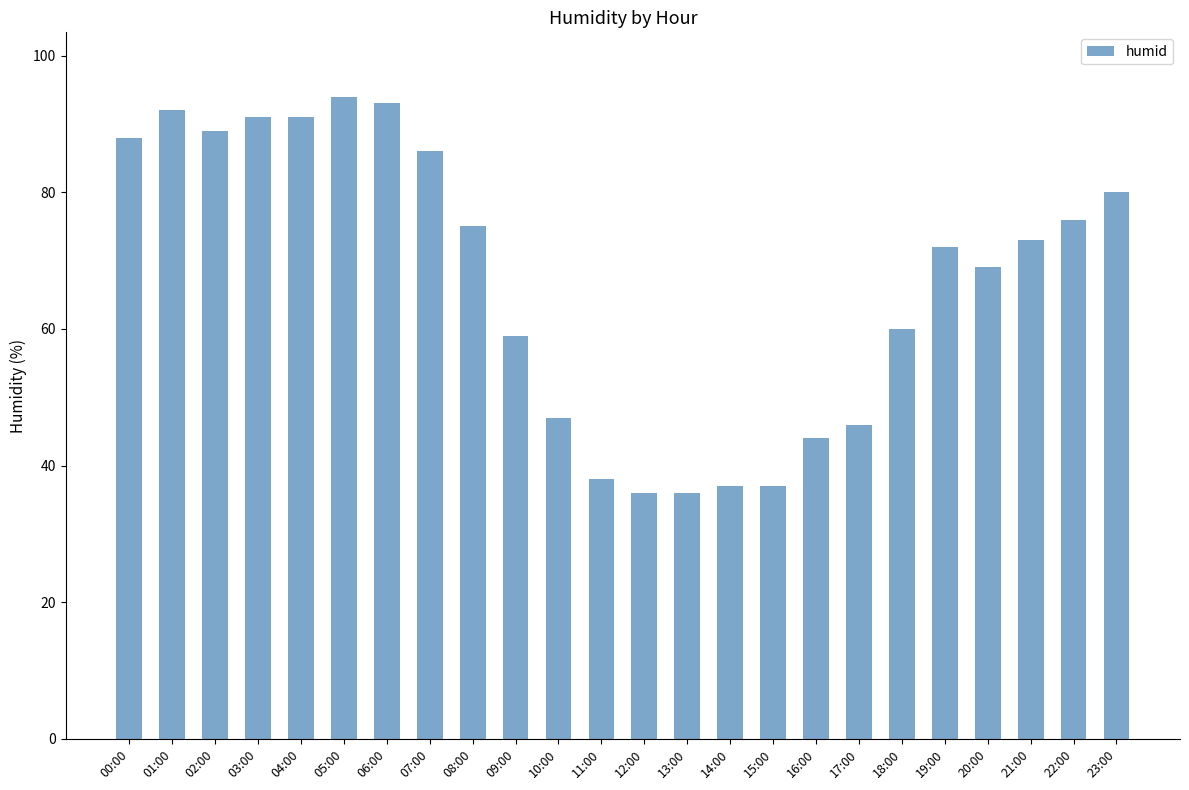

At which label does the data first exceed 73?

00:00